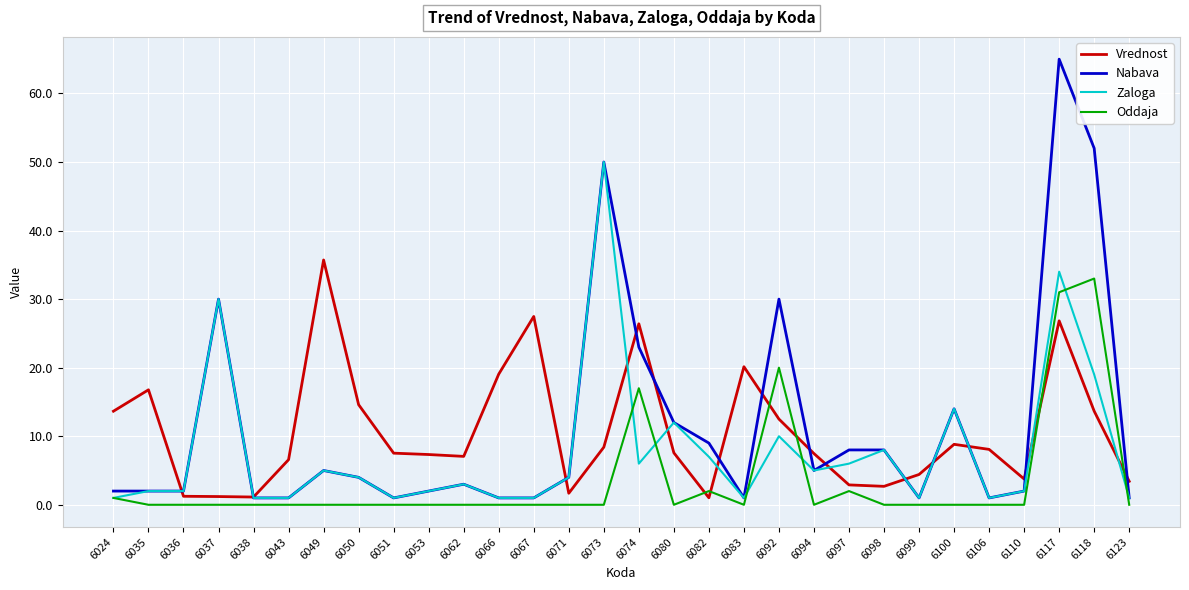

What is the spread (max minus min) of values at 6100?

14.0